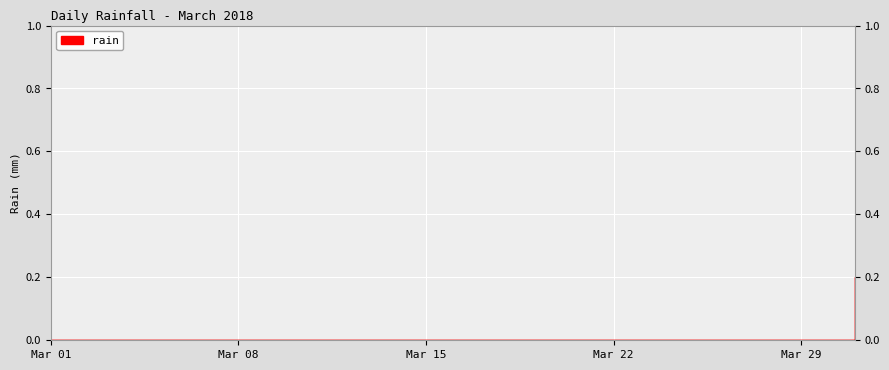

Is this an area chart (filled region under the line)?

No